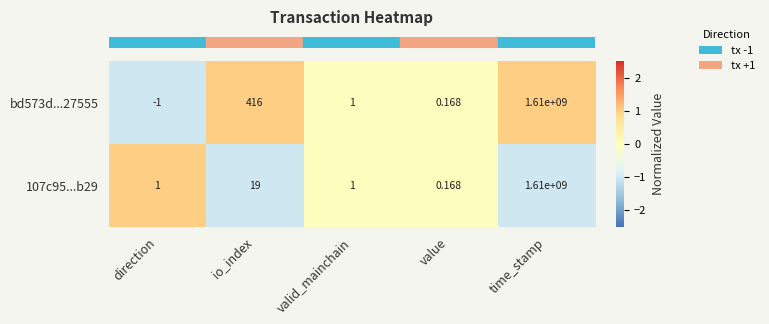

What is the greatest value displayed?

1610000000.0